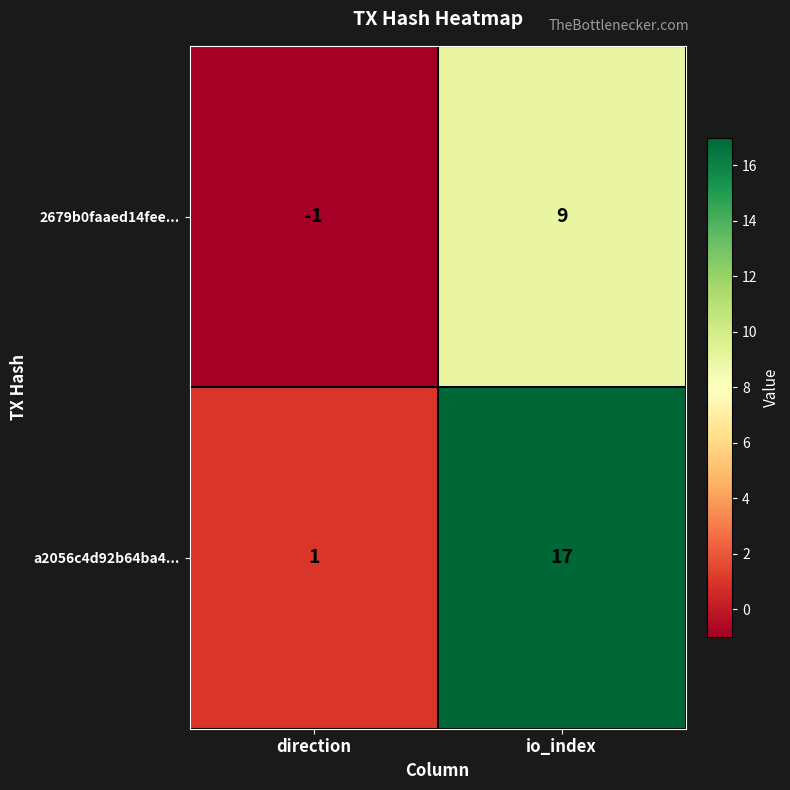

Which series changed the most between direction and io_index?

a2056c4d92b64ba4...